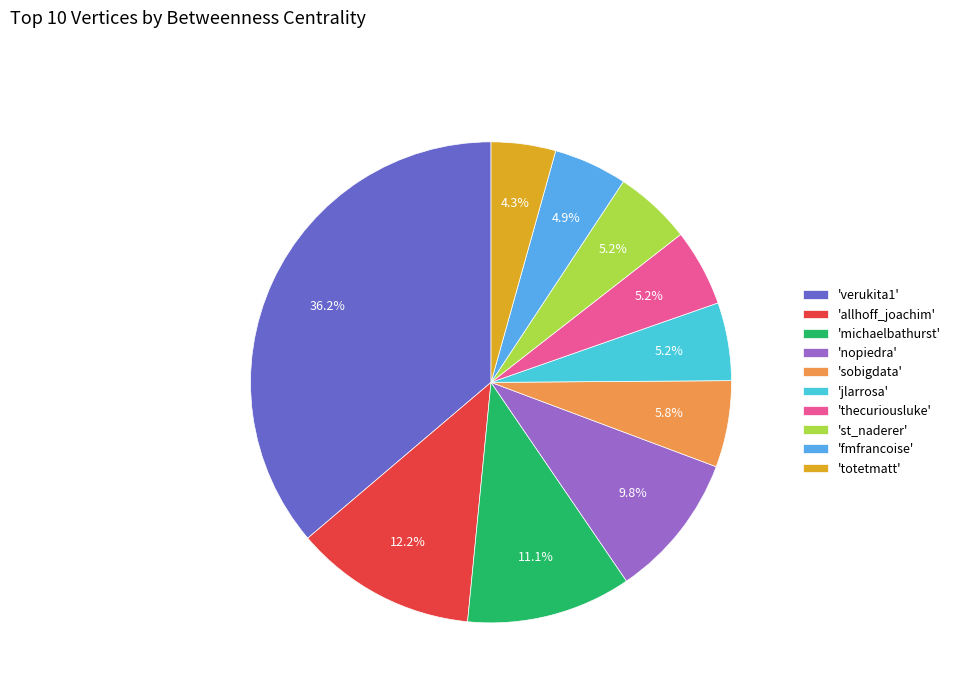

Is 'michaelbathurst' the majority of the pie?

No